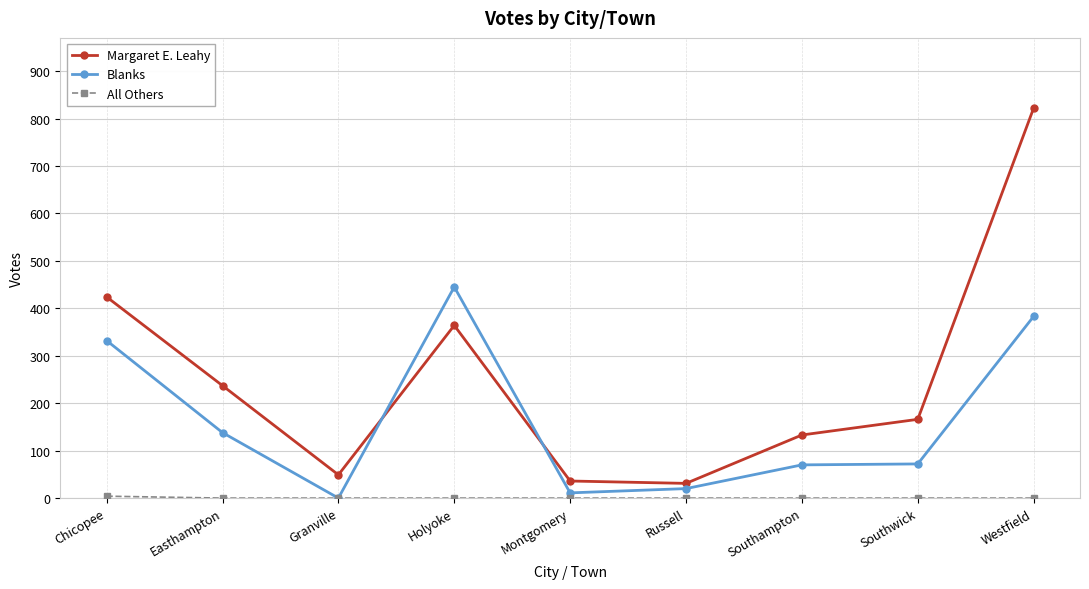

How many distinct data groups are displayed?

3